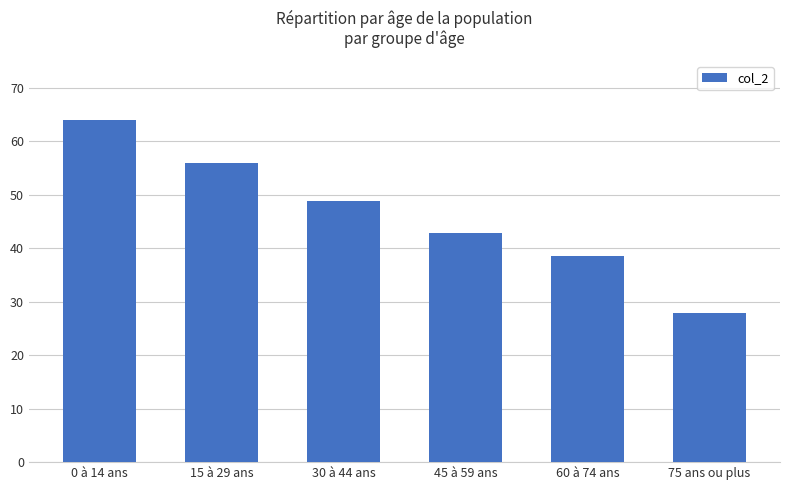

What is the minimum value shown in the chart?

27.9